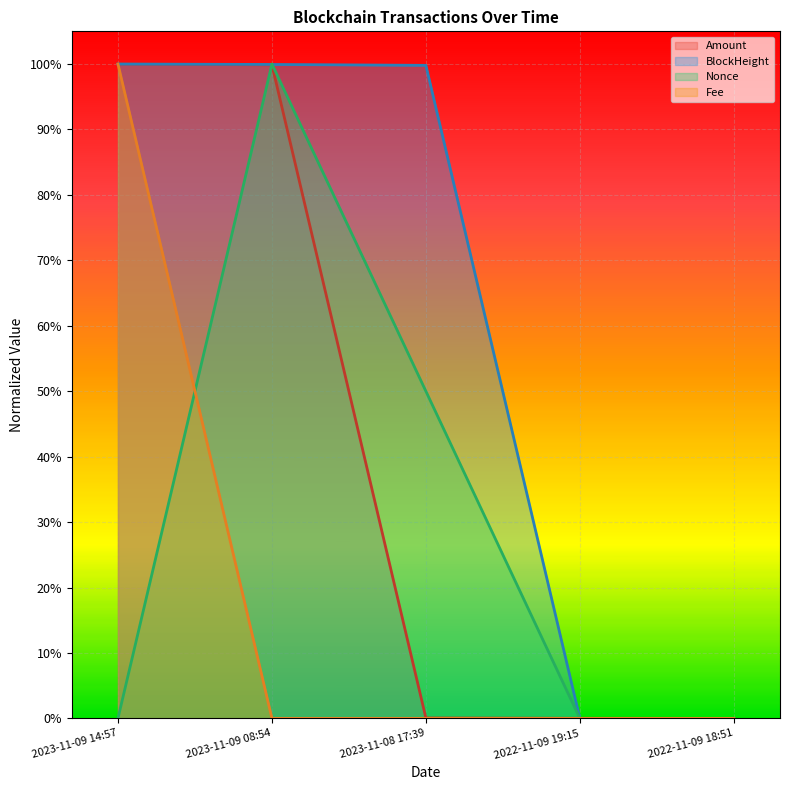

What are all the series names shown in the legend?

Amount, BlockHeight, Nonce, Fee